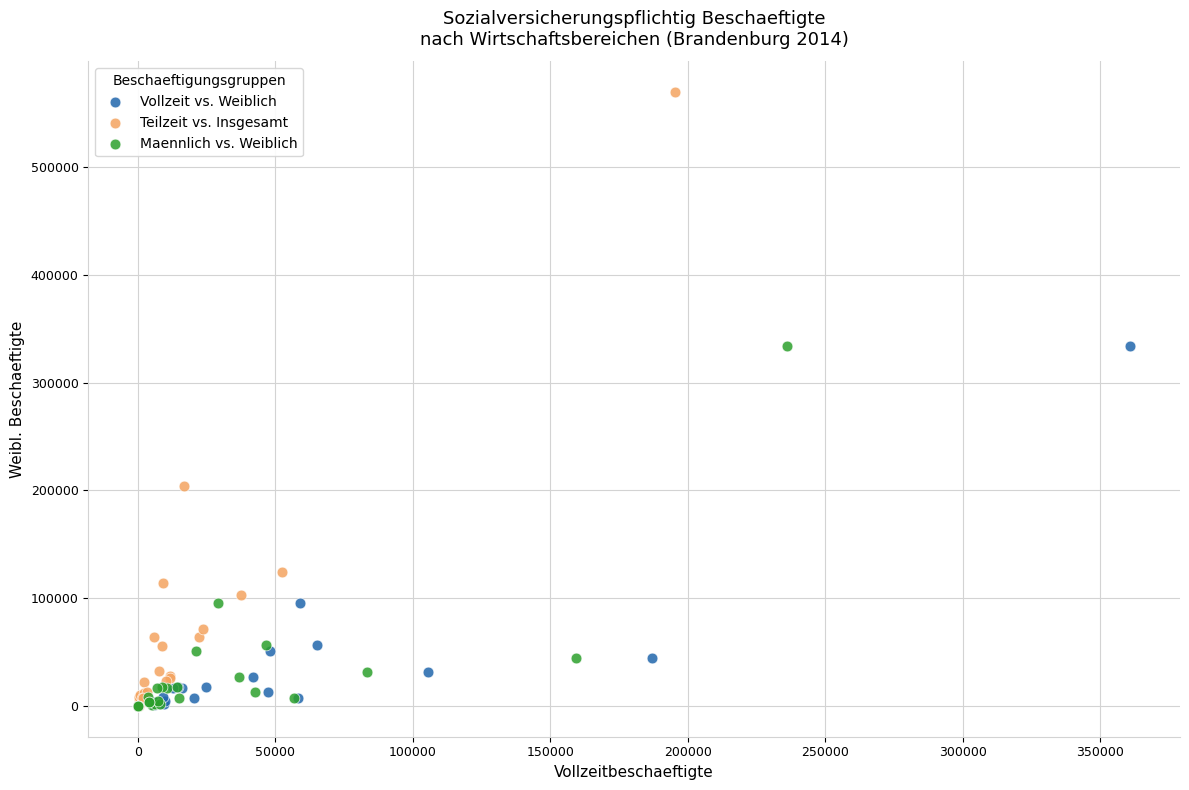

Which series contains the highest Y value?

Teilzeit vs. Insgesamt